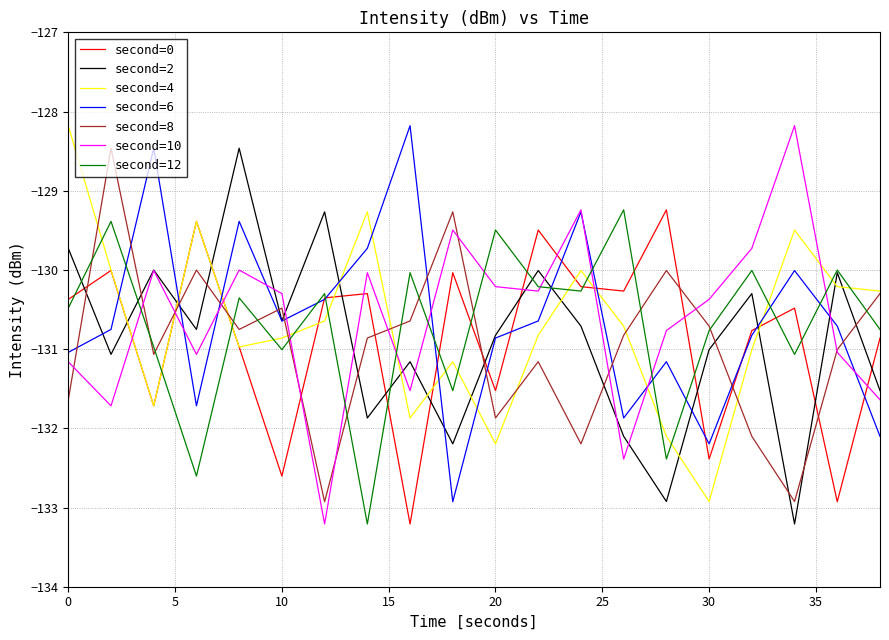

What are all the series names shown in the legend?

second=0, second=2, second=4, second=6, second=8, second=10, second=12